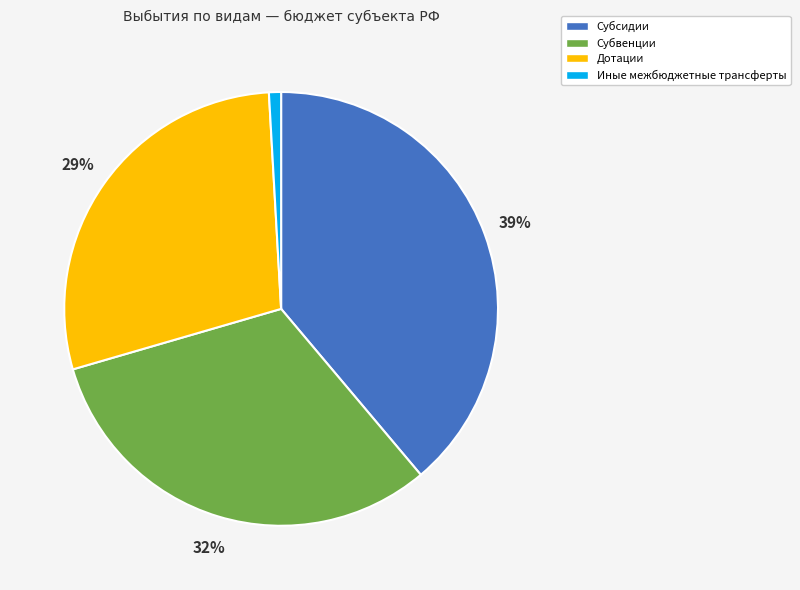

Between Субсидии and Субвенции, which is larger?

Субсидии